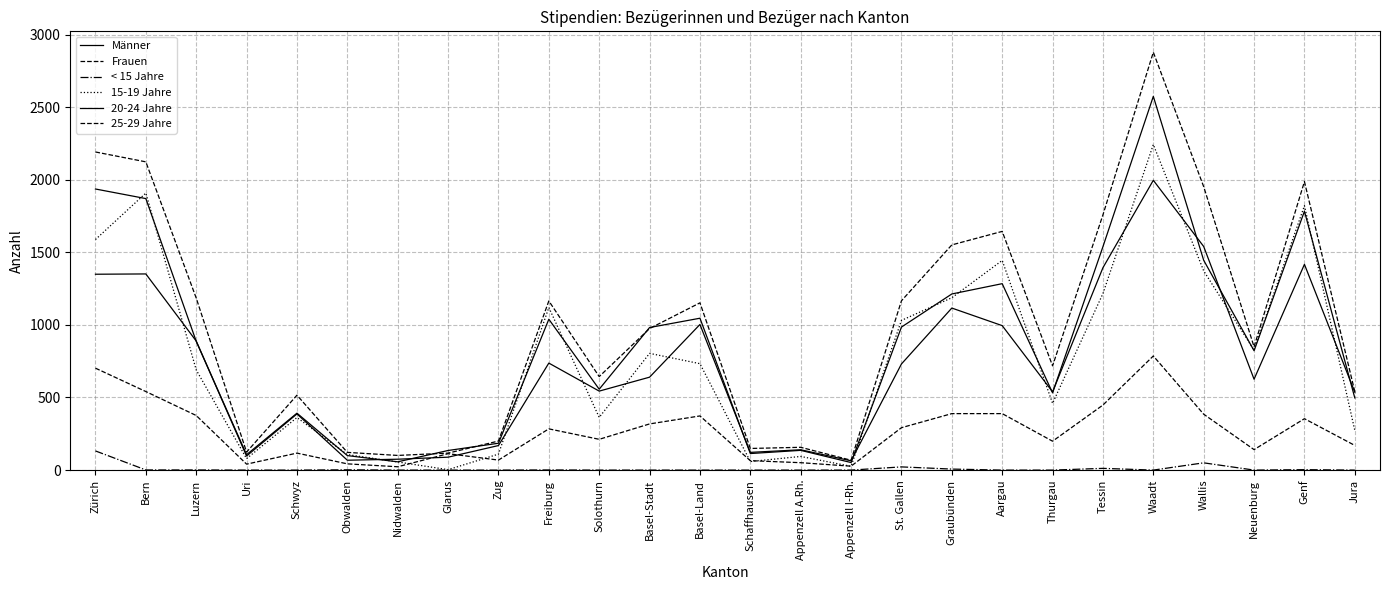

How many lines are shown in the chart?

6